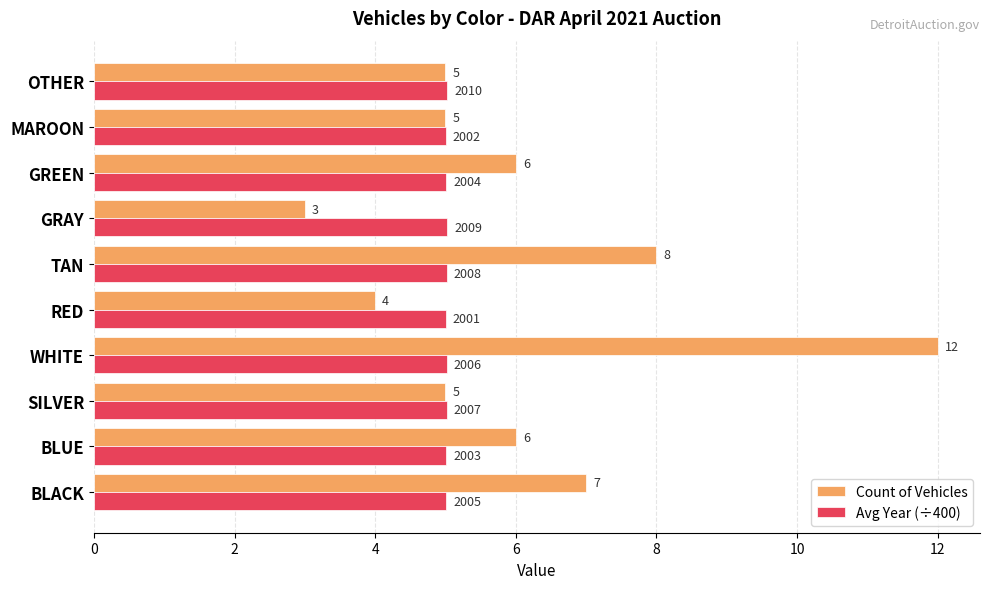

What is the greatest value displayed?

12.0